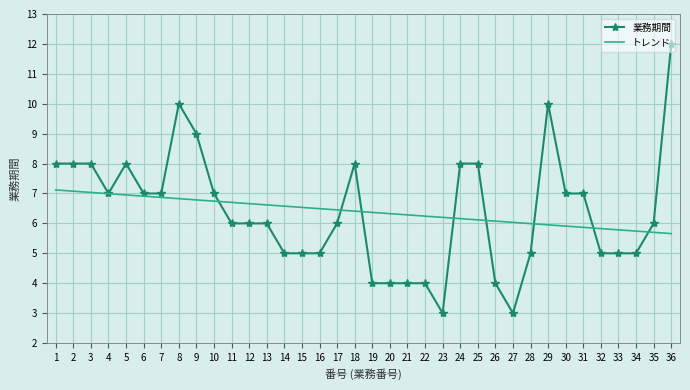

What is the difference between the second highest and second lowest values in the 業務期間 series?

7.0